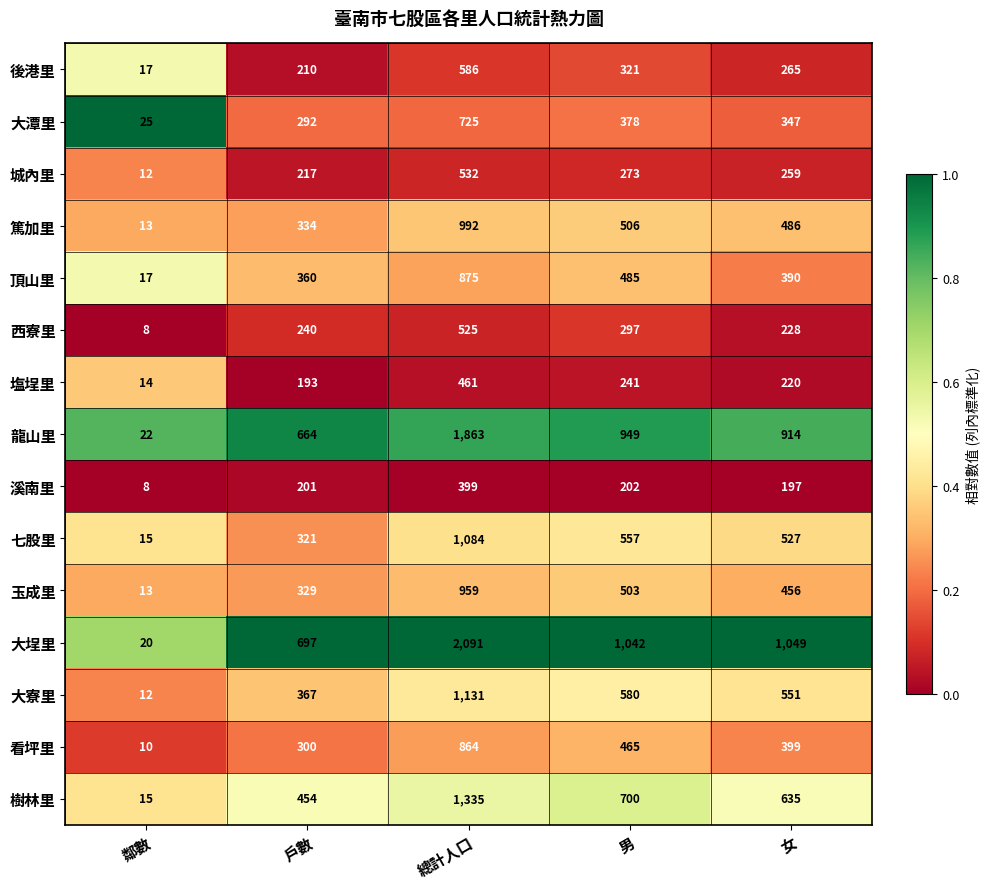

What is the minimum value shown in the chart?

8